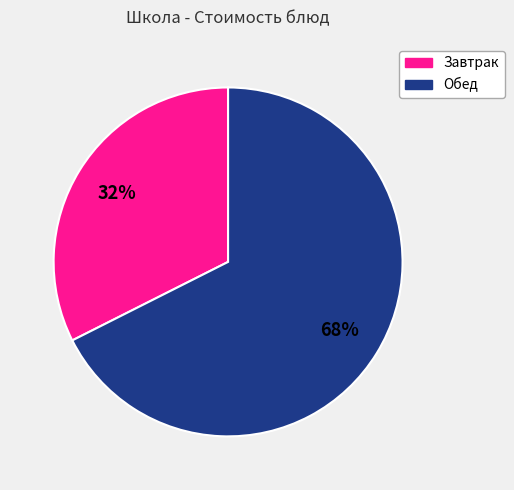

To the nearest percent, what is the average slice percentage?

50%